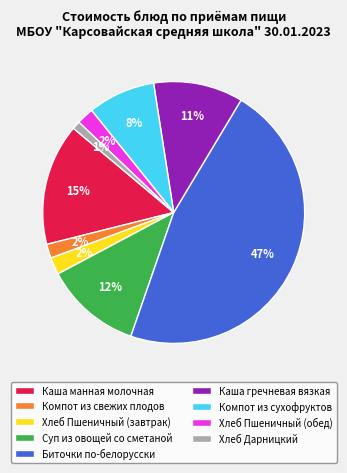

Count the number of slices in the pie.

9